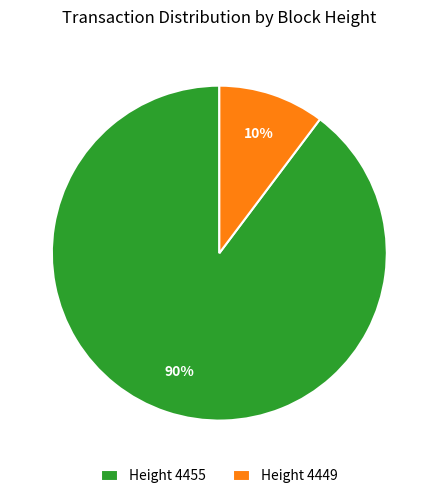

How many slices are in this pie chart?

2